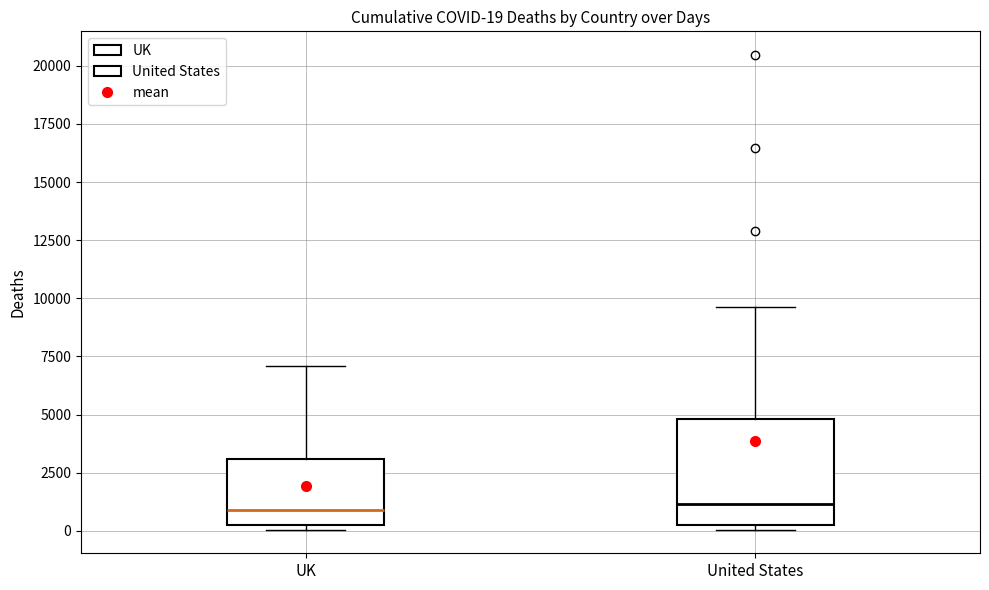

Which box is the tallest, from its lower edge to its upper edge?

United States